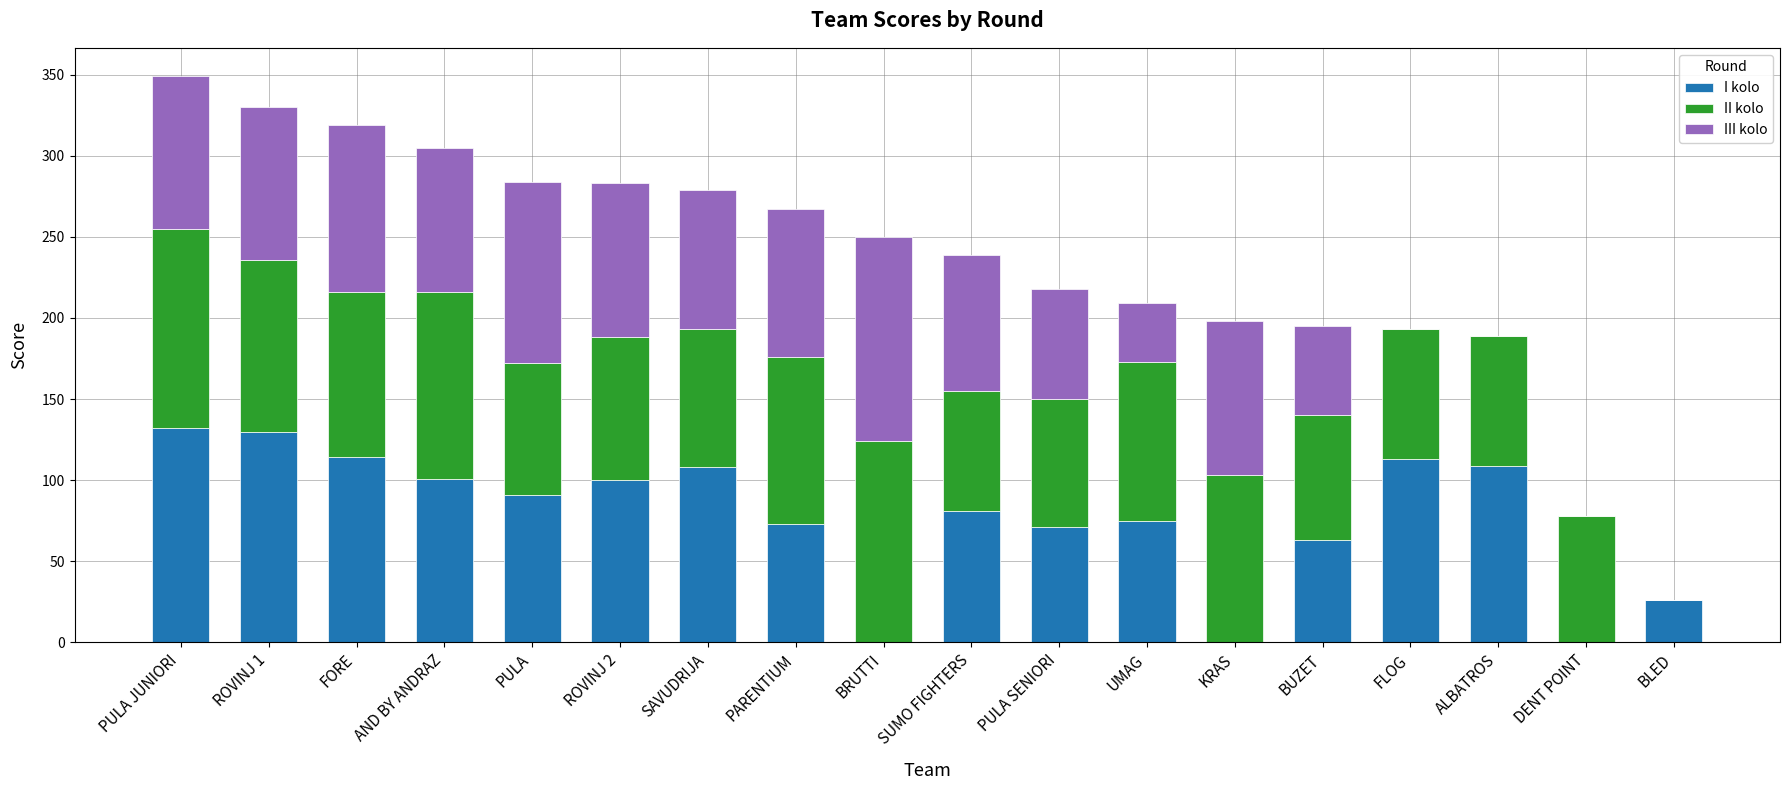

What is the total value across all series at BRUTTI?

250